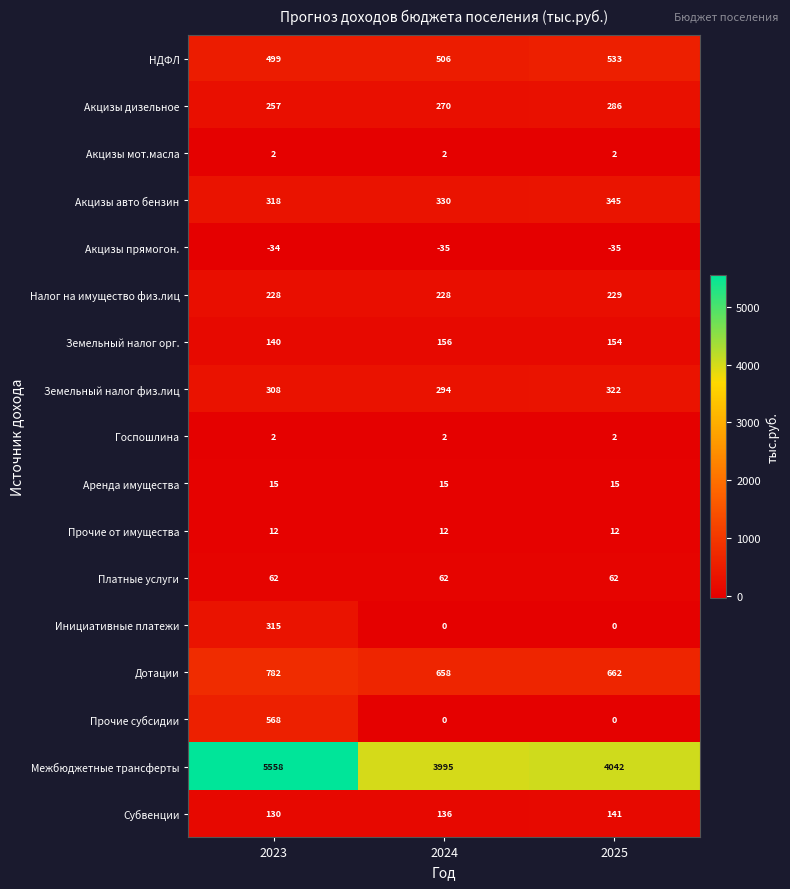

At how many categories does at least one series exceed 1152?

3